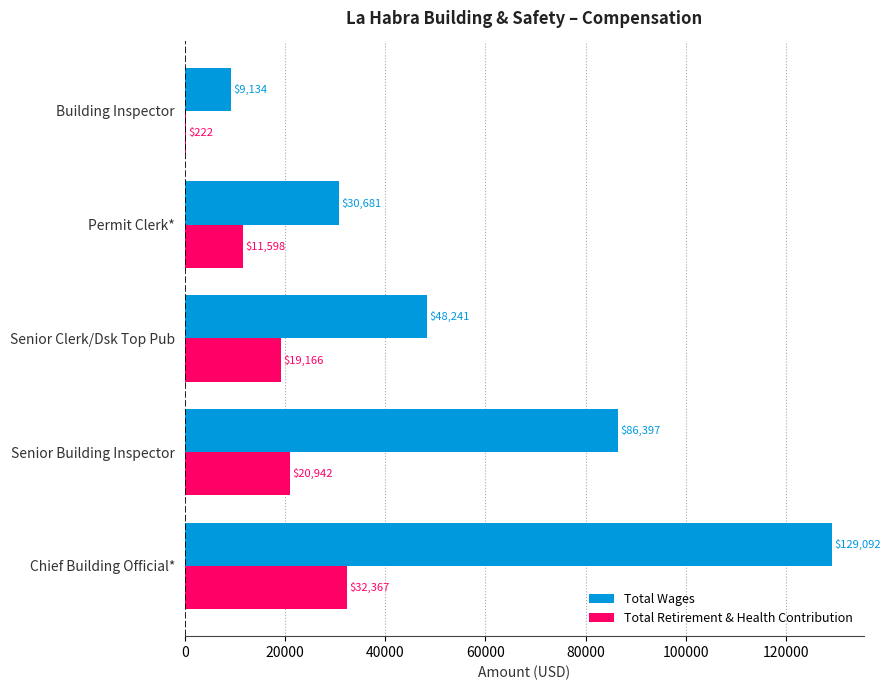

Is it true that Total Wages equals 79937 at Senior Clerk/Dsk Top Pub?

False